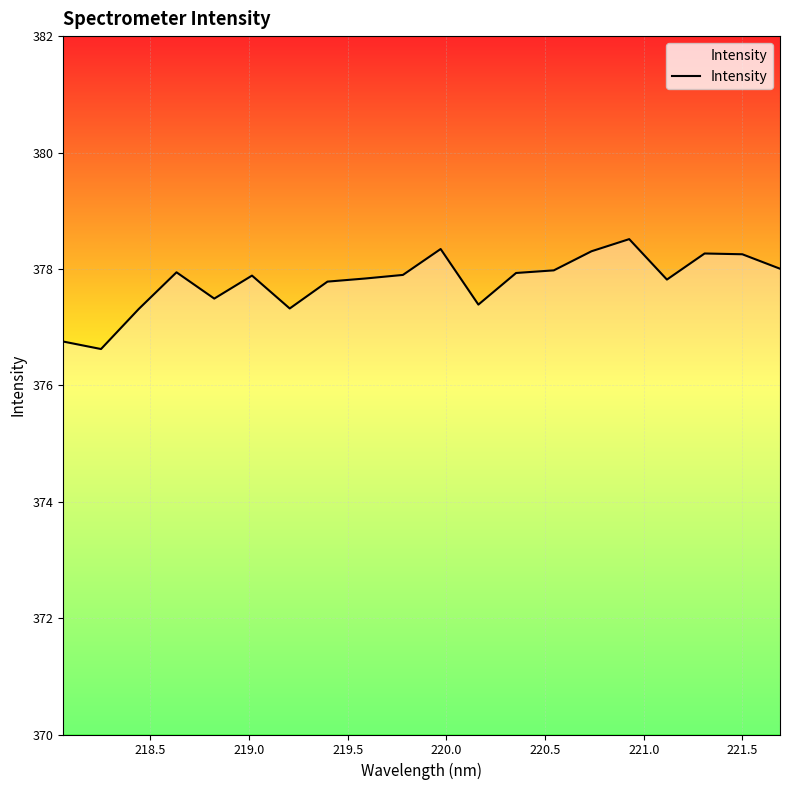

What is the average value?

377.8